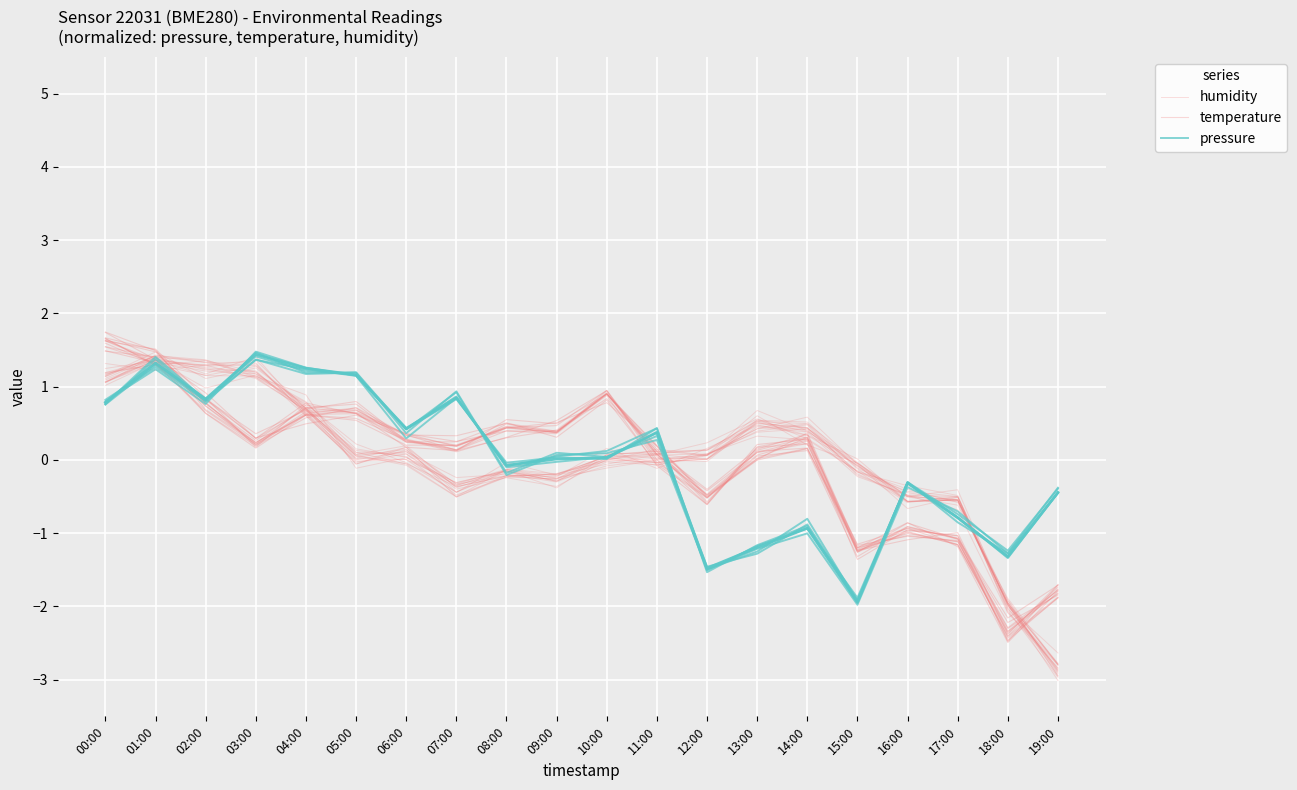

What is the label of the 15th point from the right?

05:00